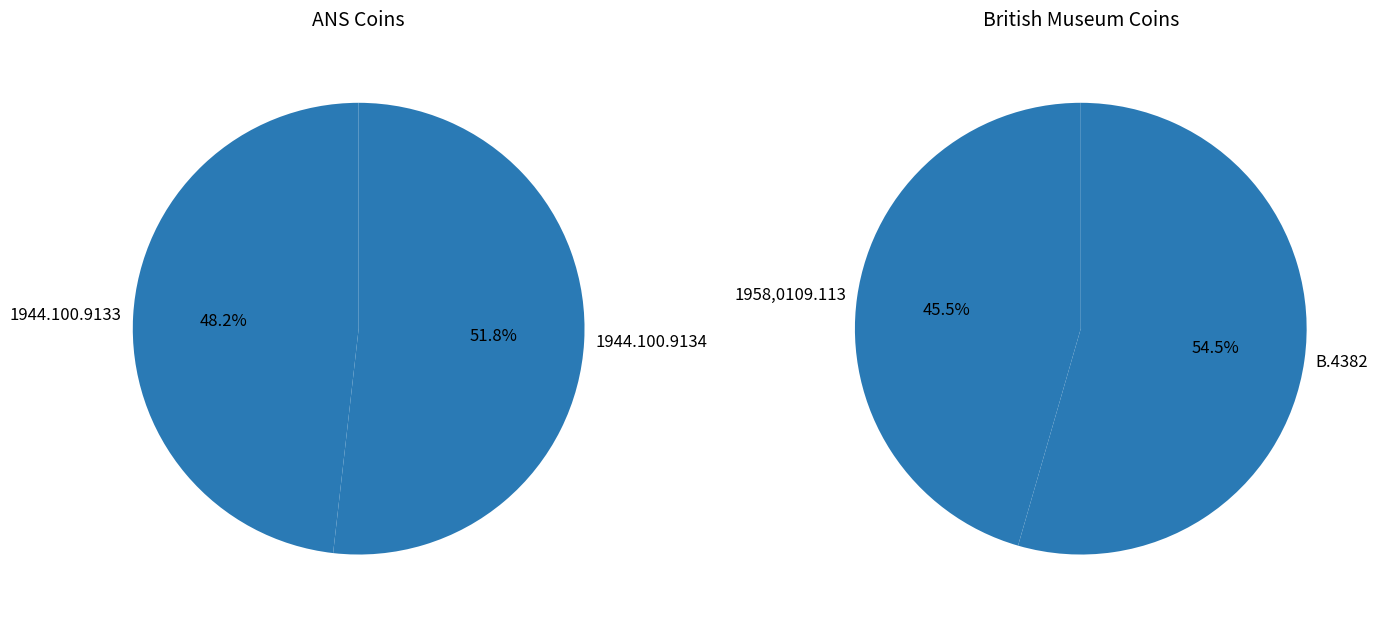

Which series has the widest spread of values?

British Museum